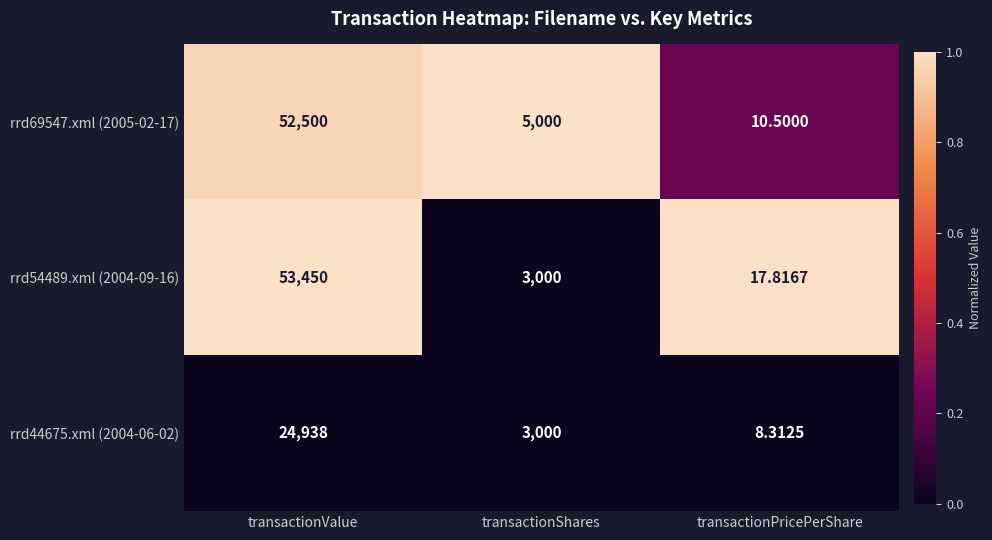

At which category is the sum across all series the highest?

transactionValue